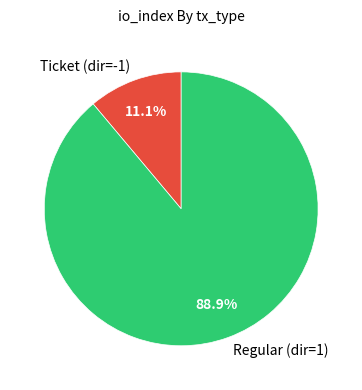

What is the largest slice in the pie chart?

Regular (dir=1)